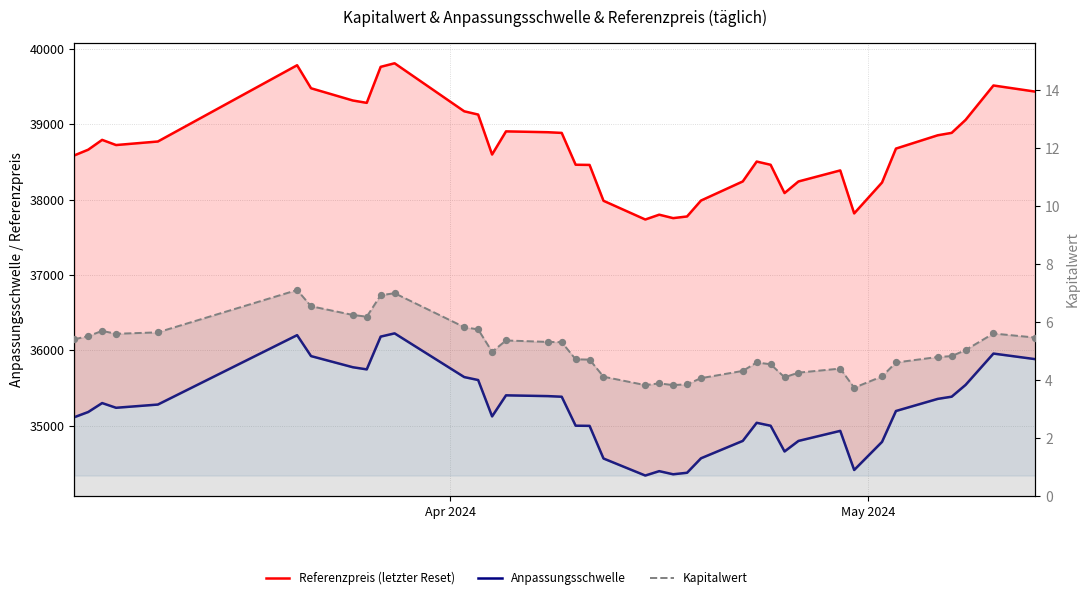

Which series has the largest total across all categories?

Referenzpreis (letzter Reset)